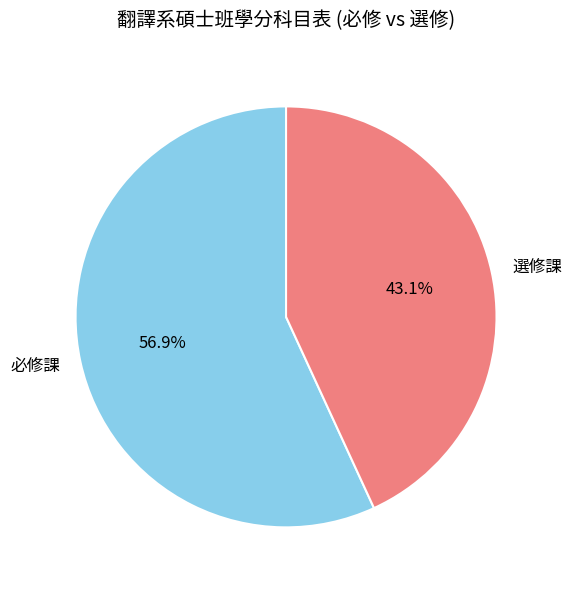

Does 選修課 account for over 50% of the chart?

No